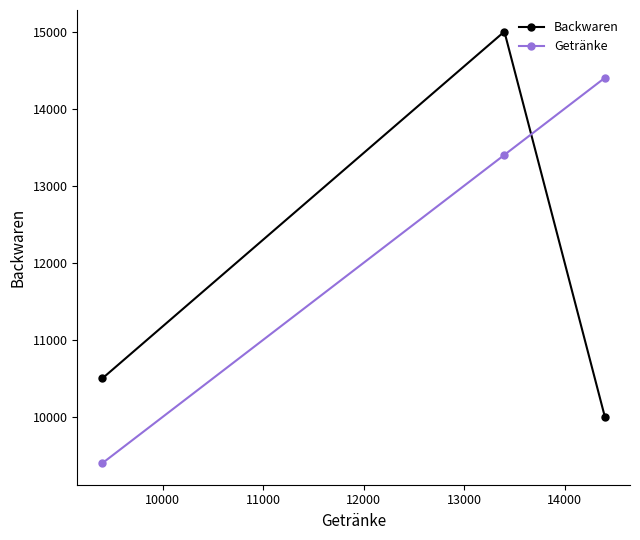

What is the average value of the Getränke series?

12400